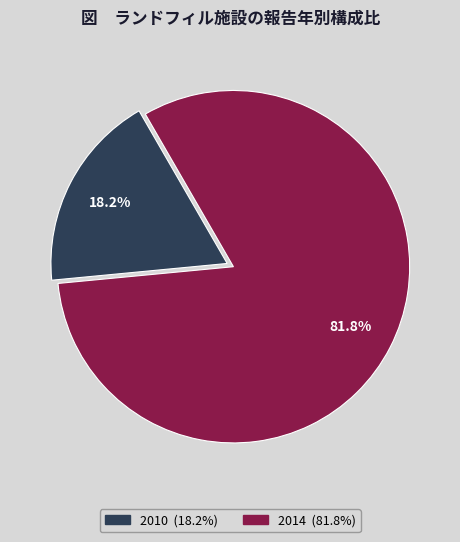

Is there any slice that represents more than half of the pie?

Yes